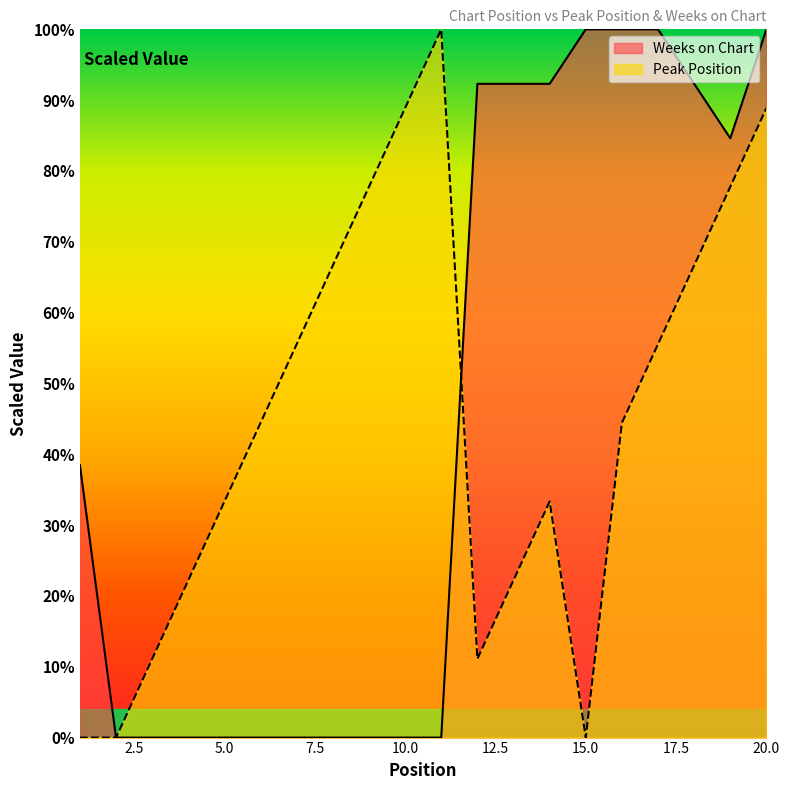

How many lines are shown in the chart?

2